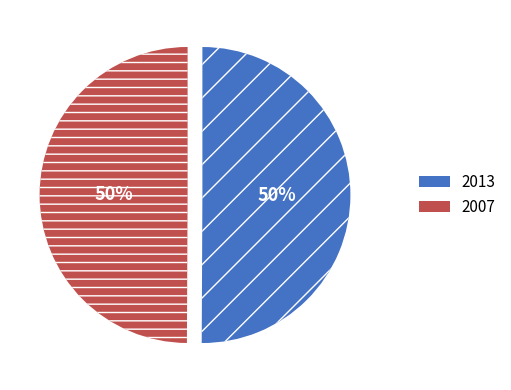

What percentage is the 2013 slice, to the nearest percent?

50%